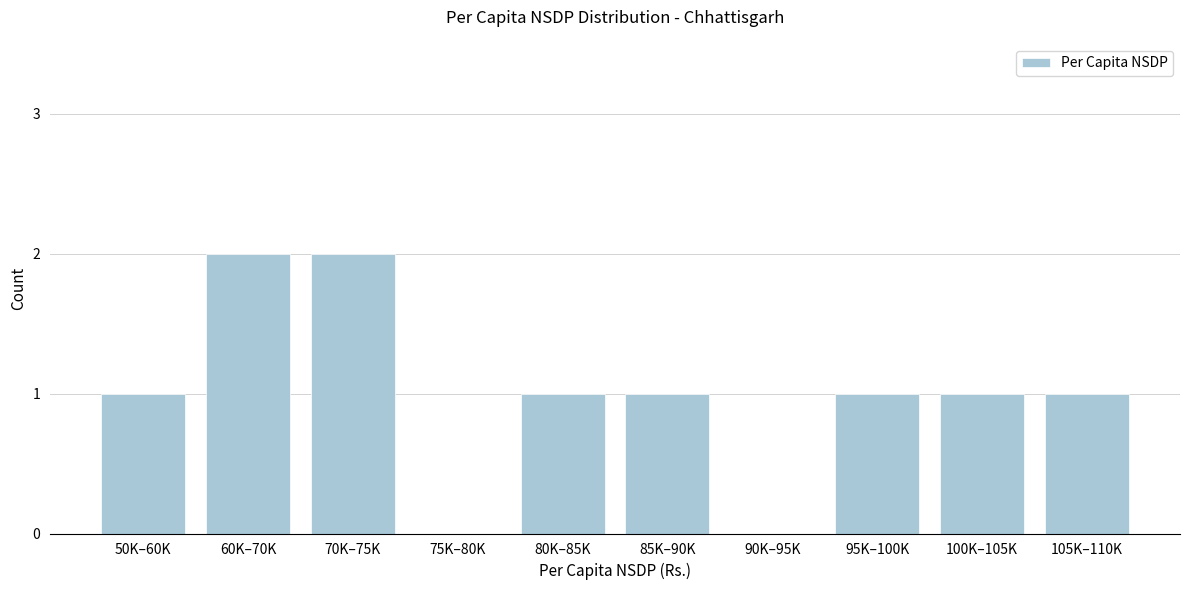

Reading right to left, what are all the values shown in this chart?

105K–110K=1	100K–105K=1	95K–100K=1	90K–95K=0	85K–90K=1	80K–85K=1	75K–80K=0	70K–75K=2	60K–70K=2	50K–60K=1